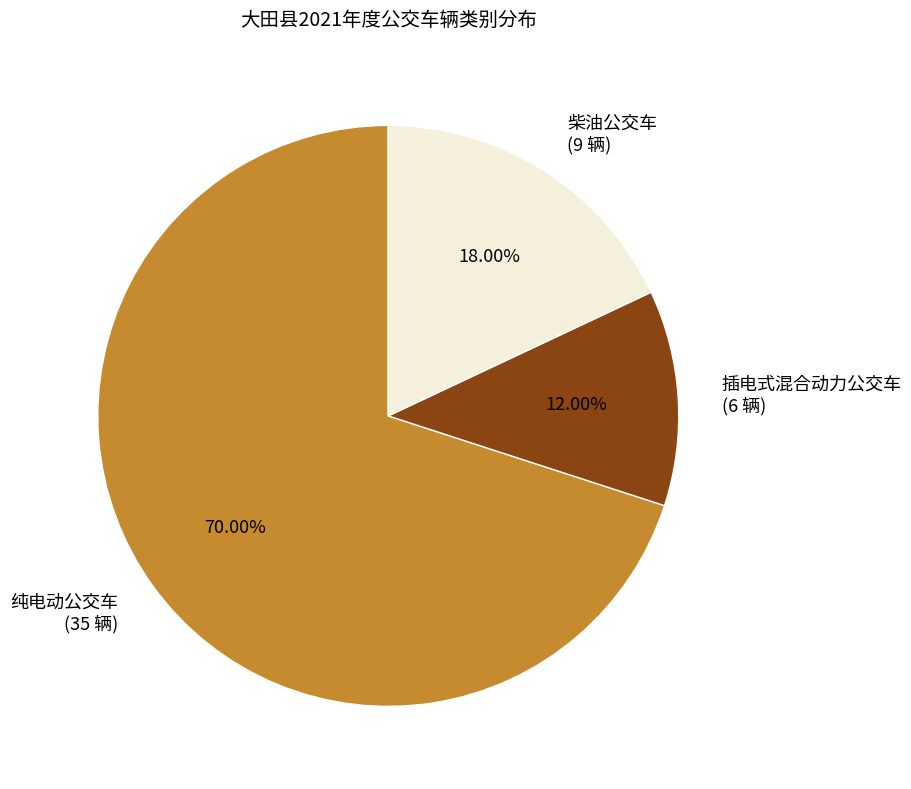

True or false: 插电式混合动力公交车 accounts for 5% of the total.

False